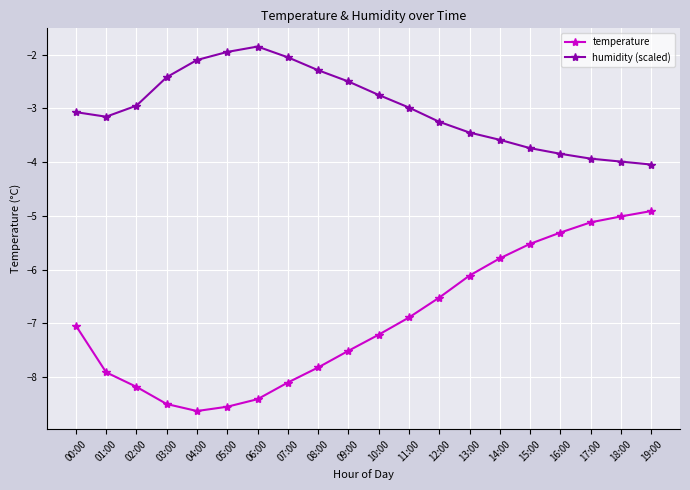

List the series in order of their overall mean, lowest first.

temperature, humidity (scaled)